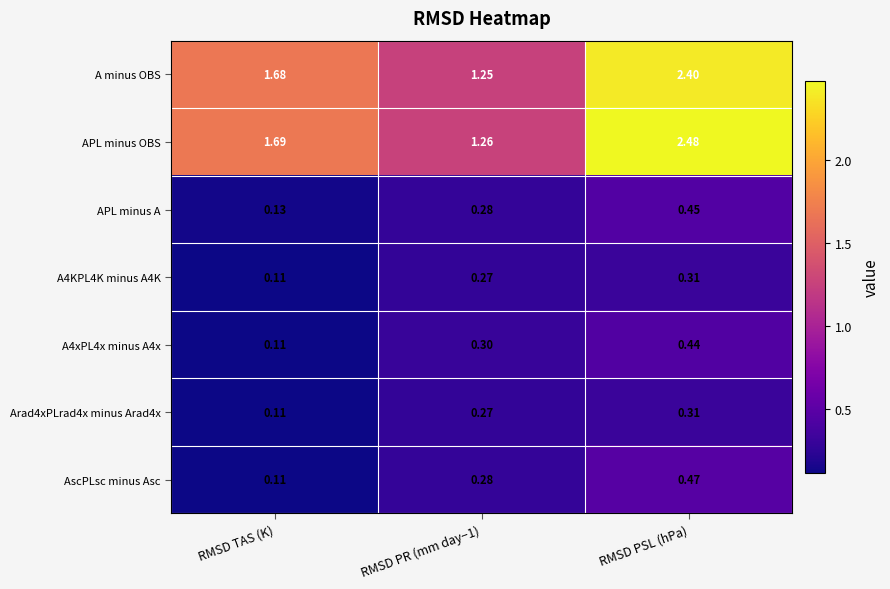

Is the value of APL minus A at RMSD TAS (K) greater than the value of A4KPL4K minus A4K at RMSD TAS (K)?

Yes